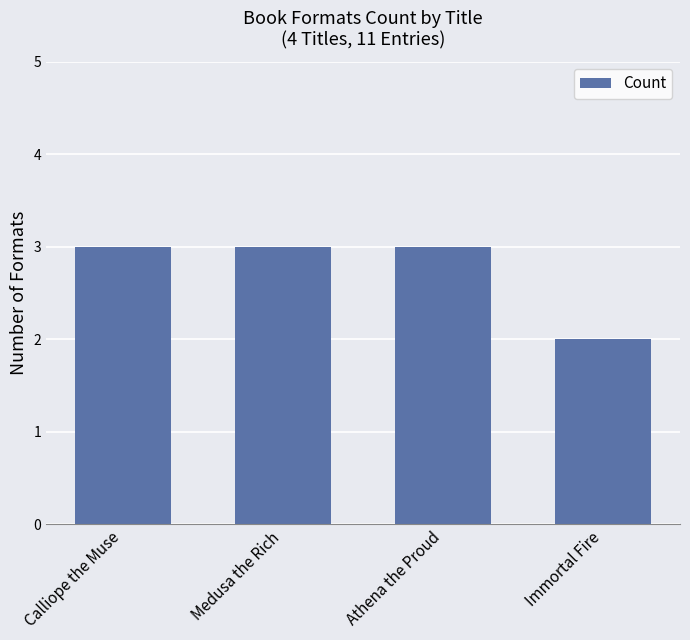

The chart shows a value of 1 at Medusa the Rich. True or false?

False